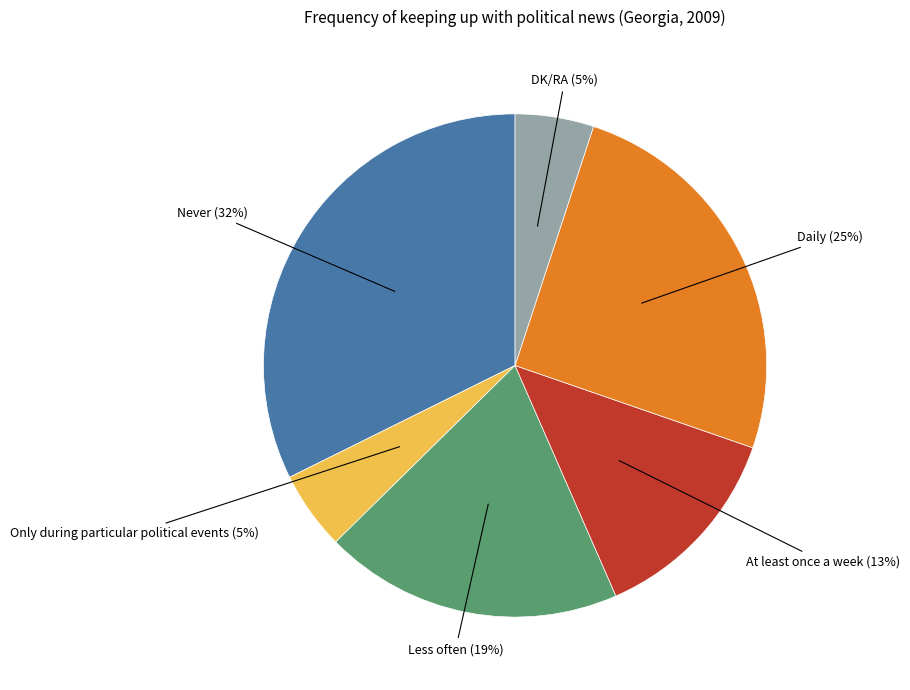

To the nearest percent, what is the average slice percentage?

17%